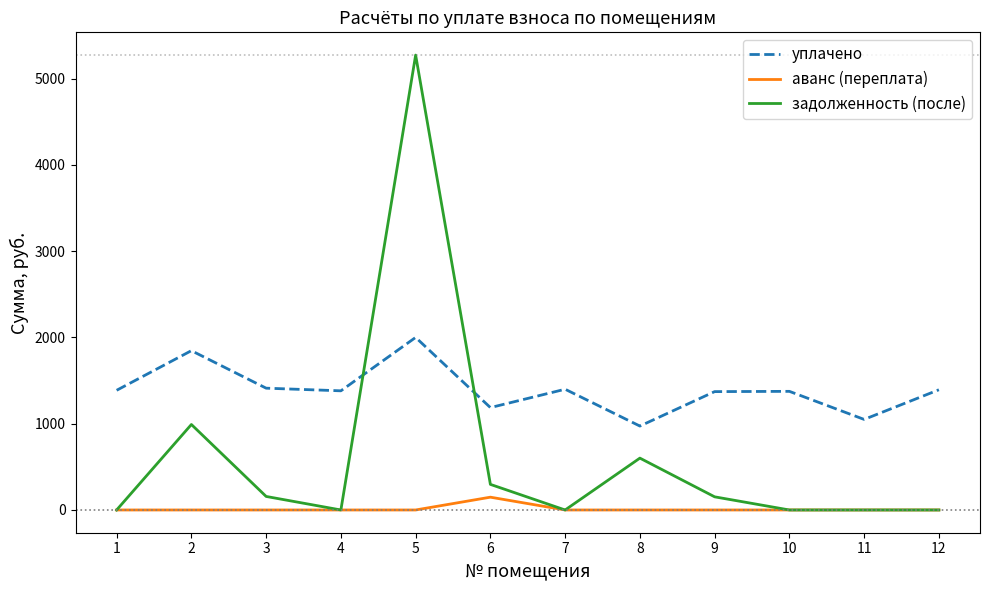

Where is the first local maximum for уплачено?

2